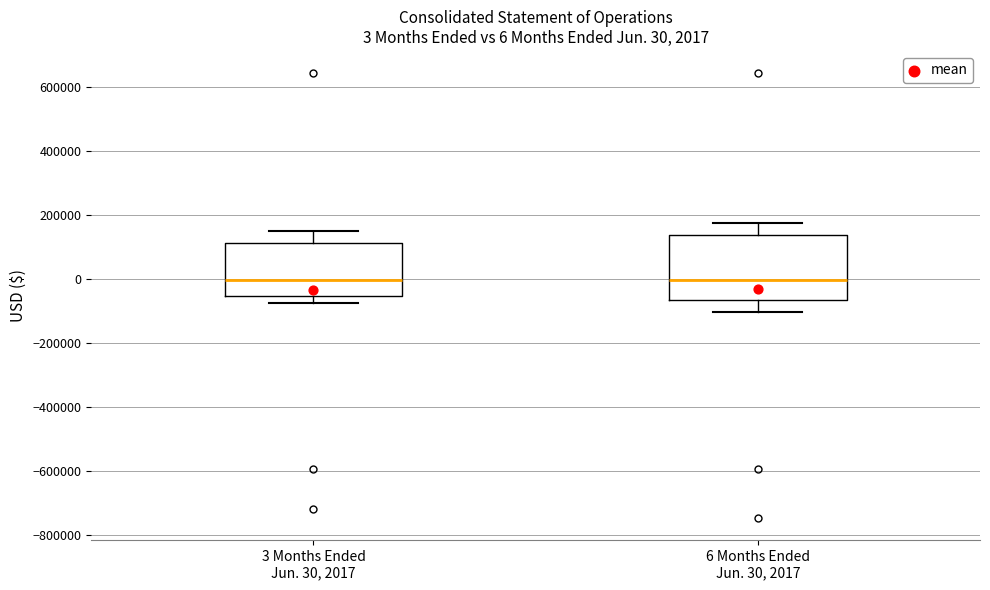

Comparing the boxes themselves (not the whiskers), which one is the tallest?

6 Months Ended Jun. 30, 2017